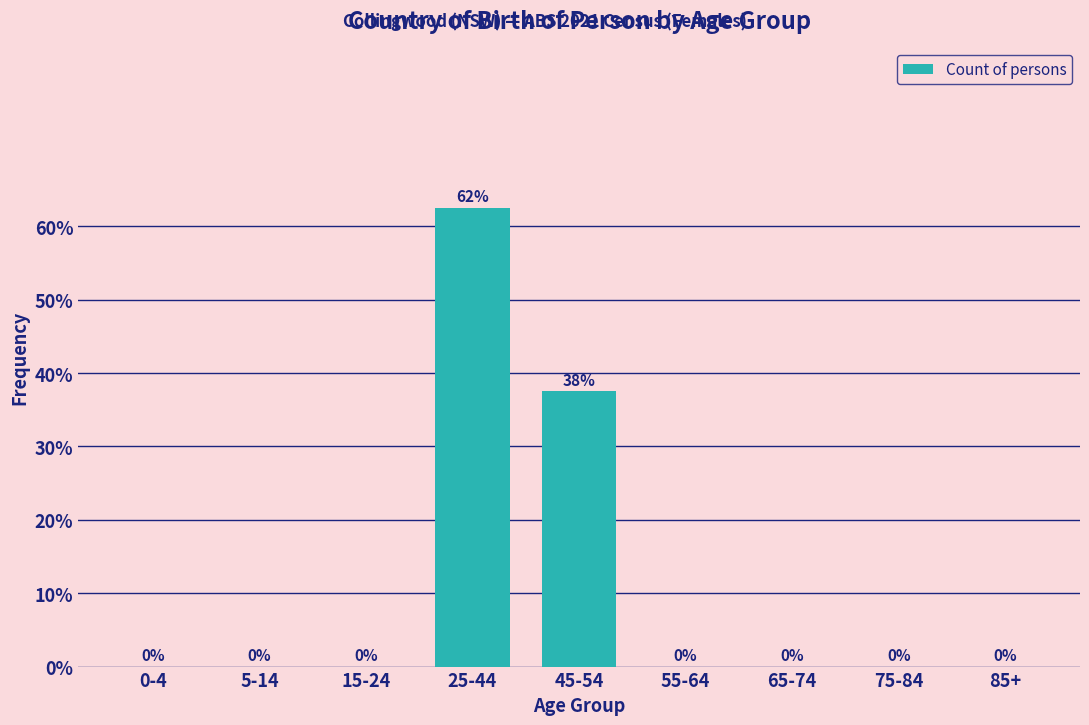

Between 5-14 and 25-44, which is larger?

25-44